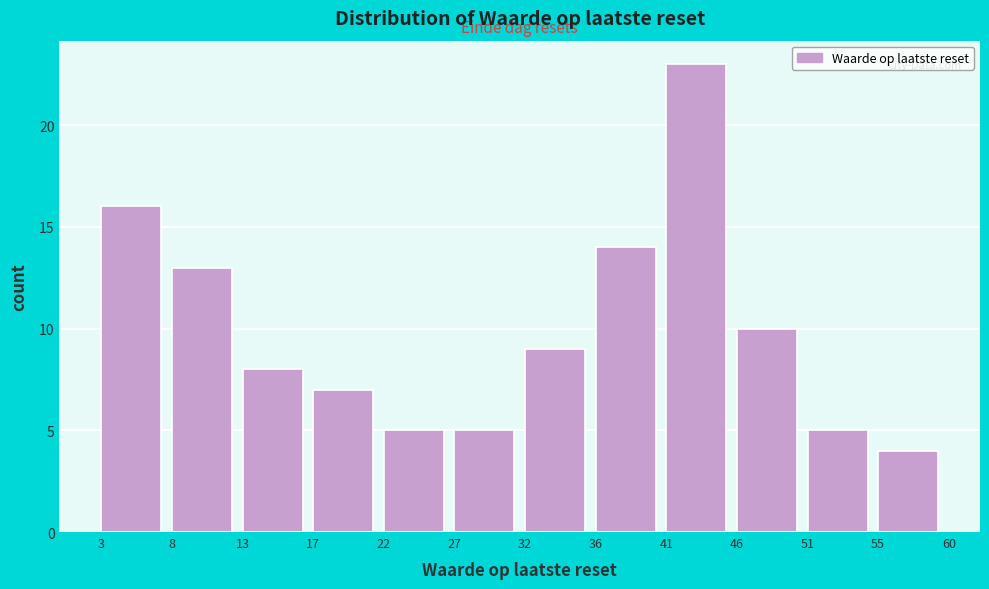

What is the height of the bar covering 8 to 13 on the x-axis? The values are not printed on the chart, so give them approximately, as read against the axis.

13